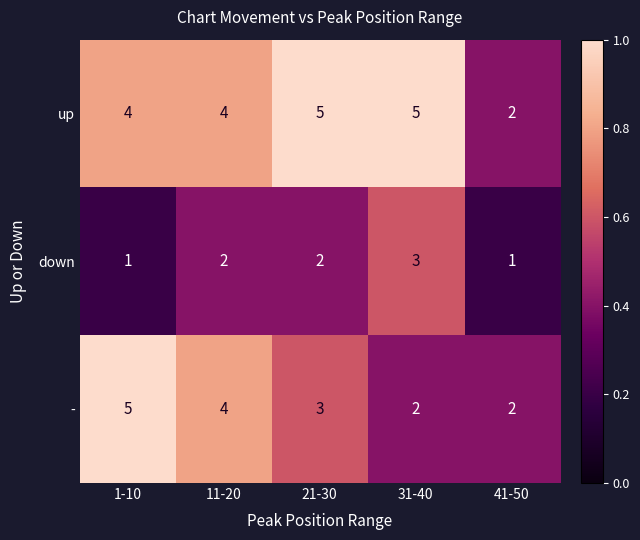

Which series has the largest total across all categories?

up